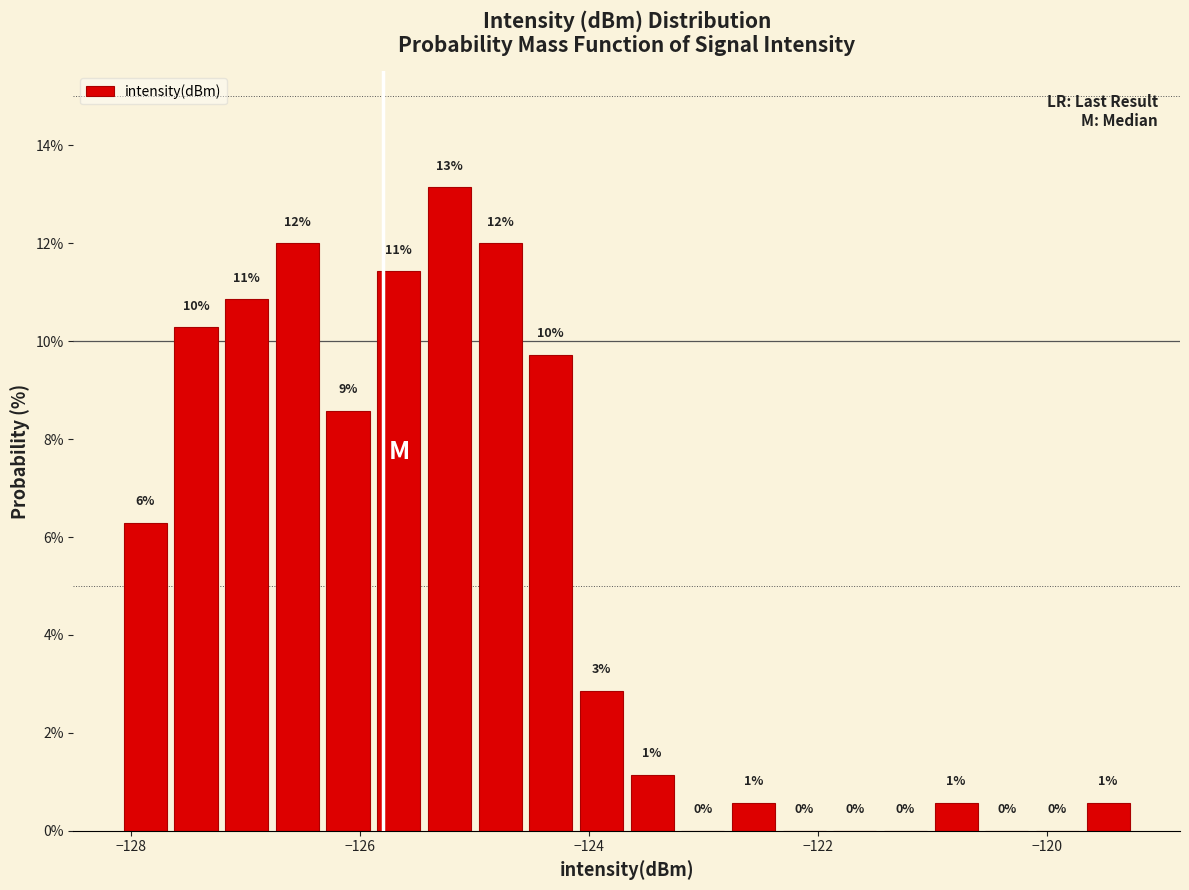

Around what value on the x-axis is the tallest bar? Give the approximate position of its centre, as read against the axis.

-125.2